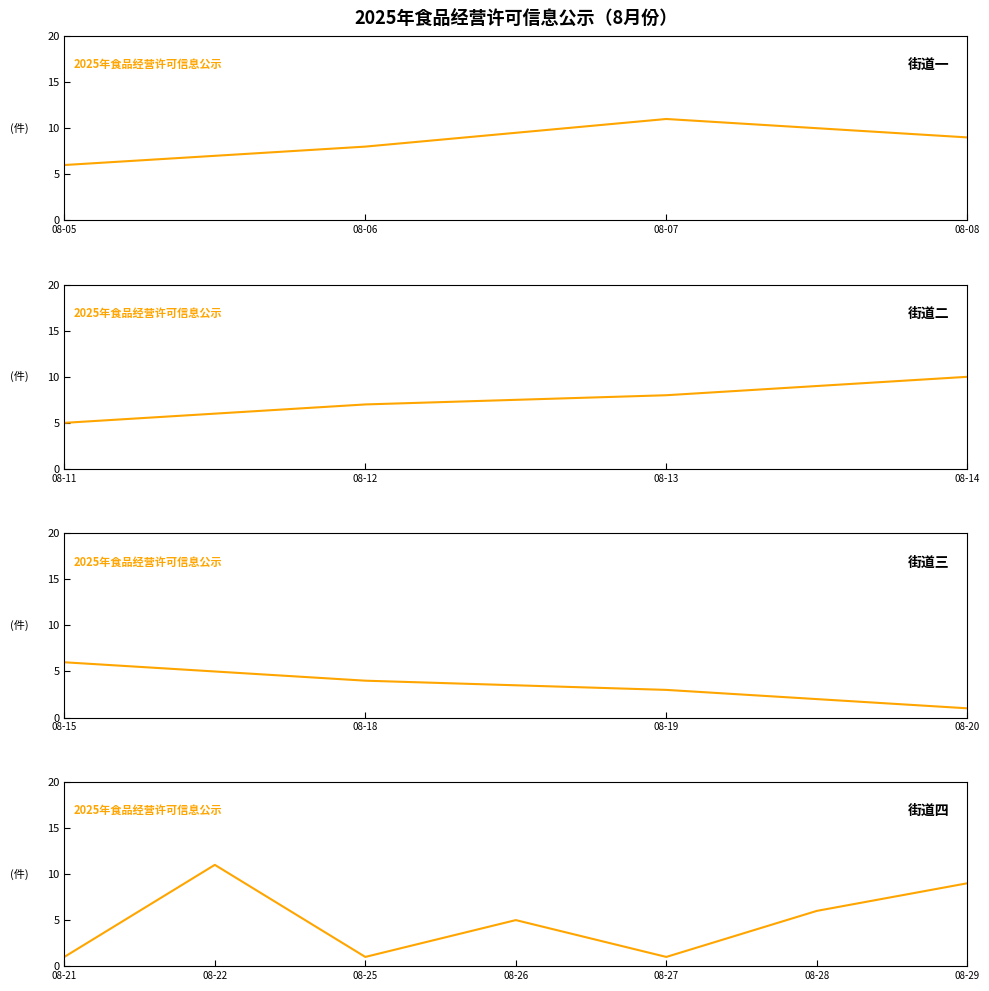

What is the value of the 2nd point from the left?

11